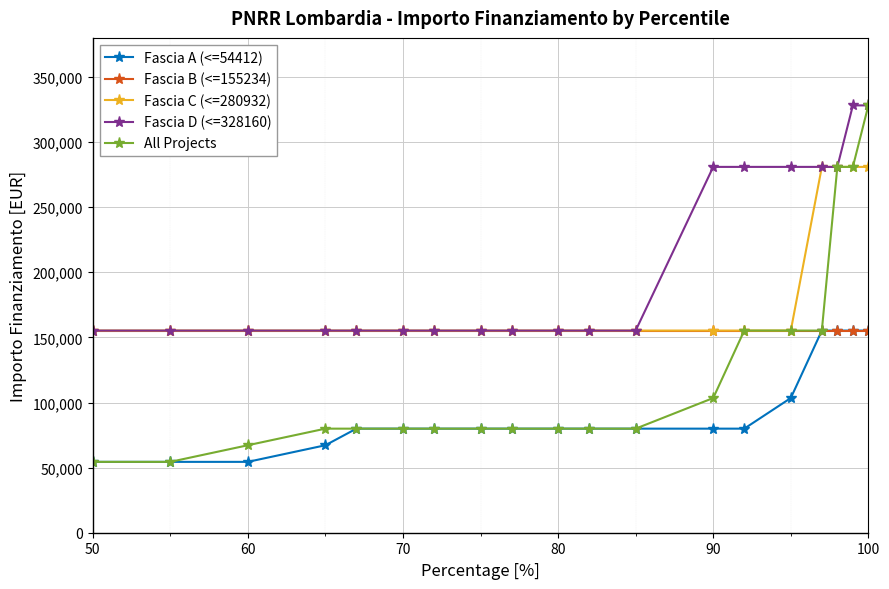

At how many categories does at least one series exceed 312299?

2